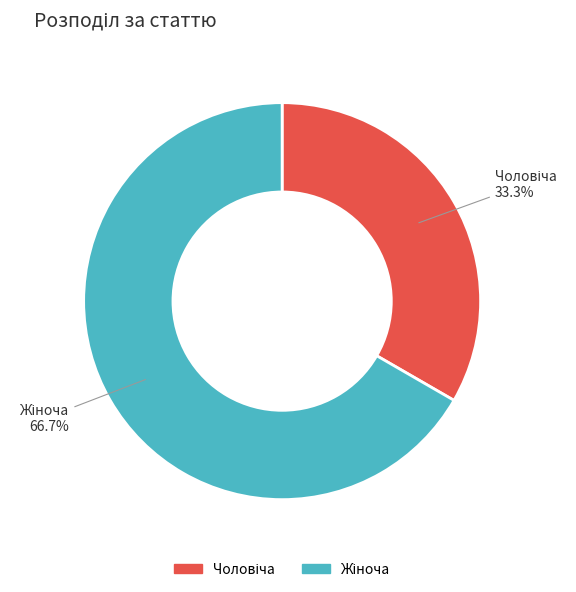

Does any single category account for the majority?

Yes